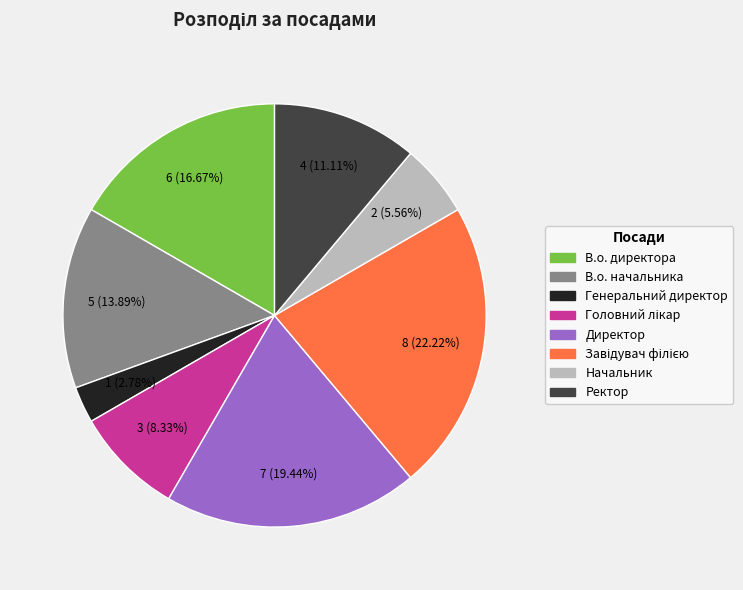

What is the smallest slice in the pie chart?

Генеральний директор